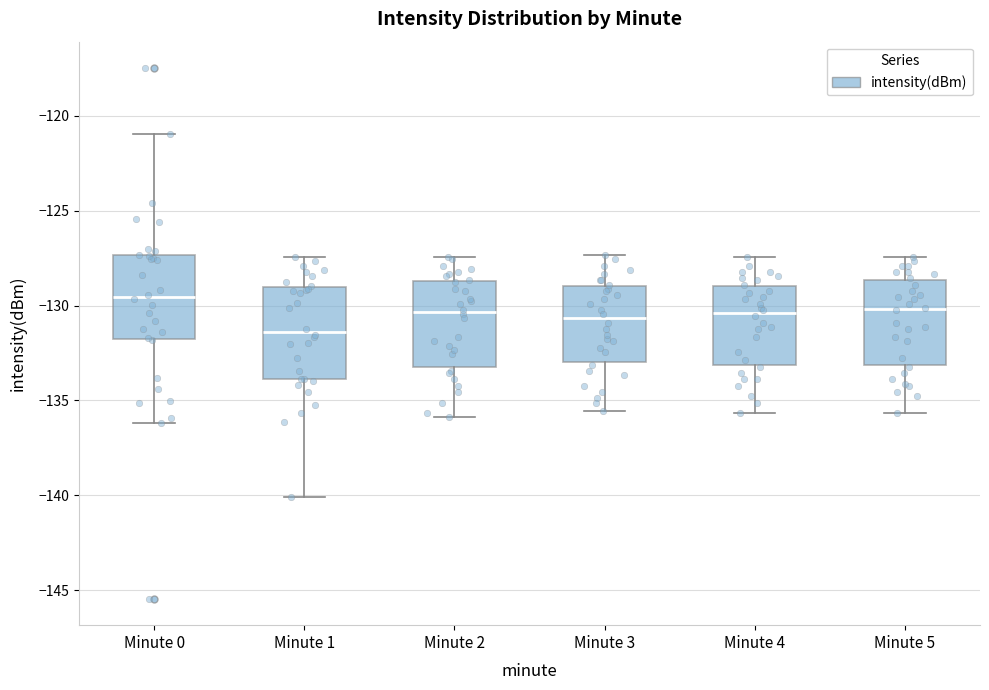

Reading left to right, transcribe this box plot: for each box, give where its median line is, the range the box spans, and where its two whiskers end, as read against the y-axis. The values are not printed on the chart, so give them approximately, as read against the axis.

Minute 0: median -129.5, box -132.0 to -127.5, whiskers -136.0 to -121.0
Minute 1: median -131.5, box -134.0 to -129.0, whiskers -140.0 to -127.5
Minute 2: median -130.5, box -133.0 to -128.5, whiskers -136.0 to -127.5
Minute 3: median -130.5, box -133.0 to -129.0, whiskers -135.5 to -127.5
Minute 4: median -130.5, box -133.0 to -129.0, whiskers -135.5 to -127.5
Minute 5: median -130.0, box -133.0 to -128.5, whiskers -135.5 to -127.5